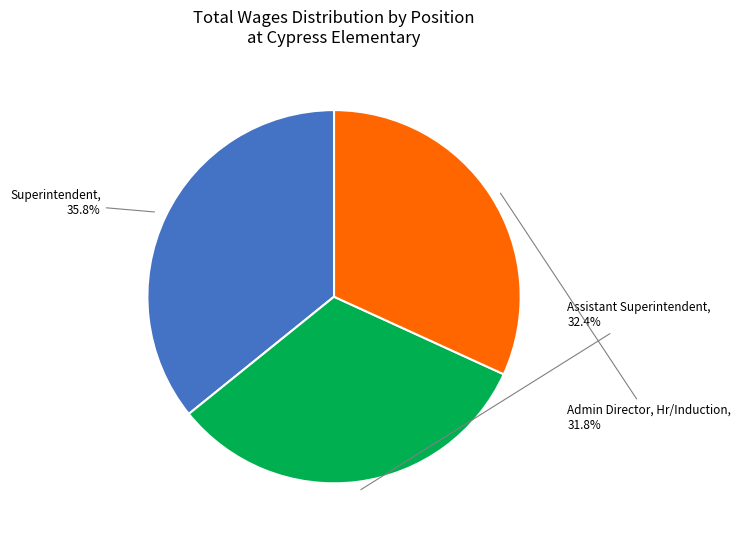

To the nearest percent, what is the combined percentage of Assistant Superintendent and Superintendent?

68%